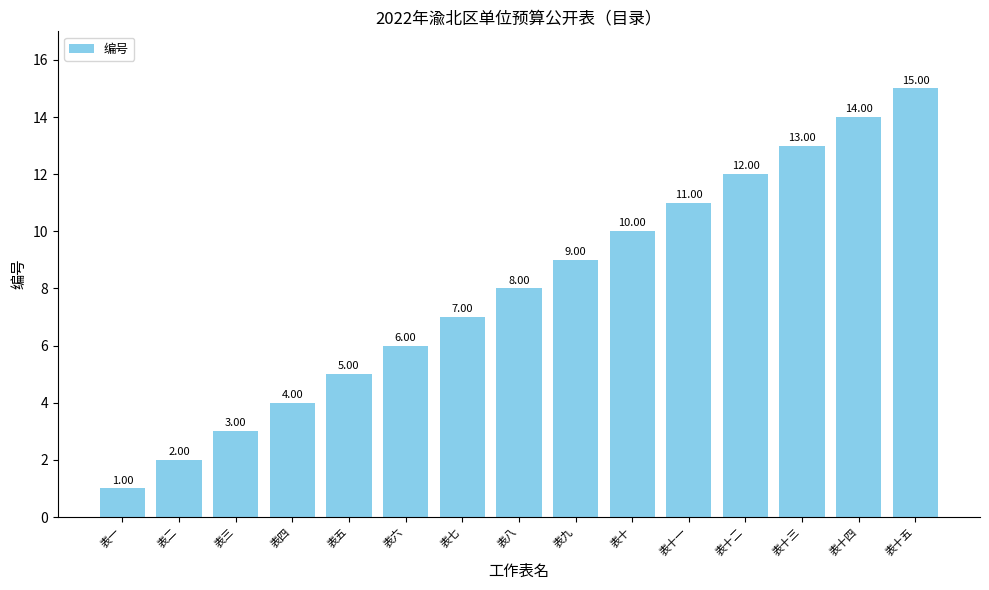

What is the ratio of the value at 表十四 to the value at 表一?

14.0